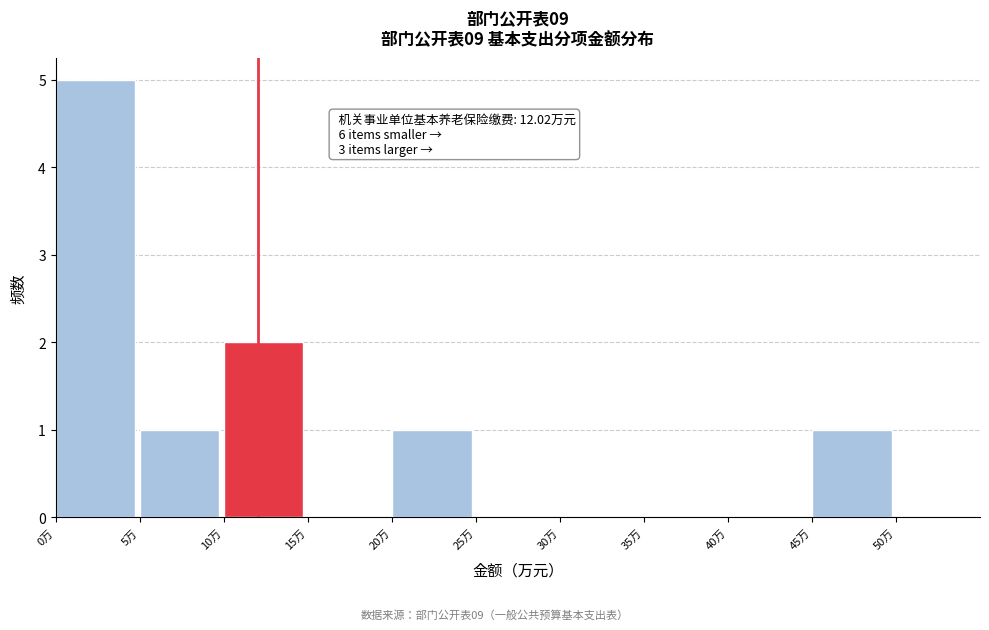

Which range on the x-axis has the tallest bar?

0 to 5